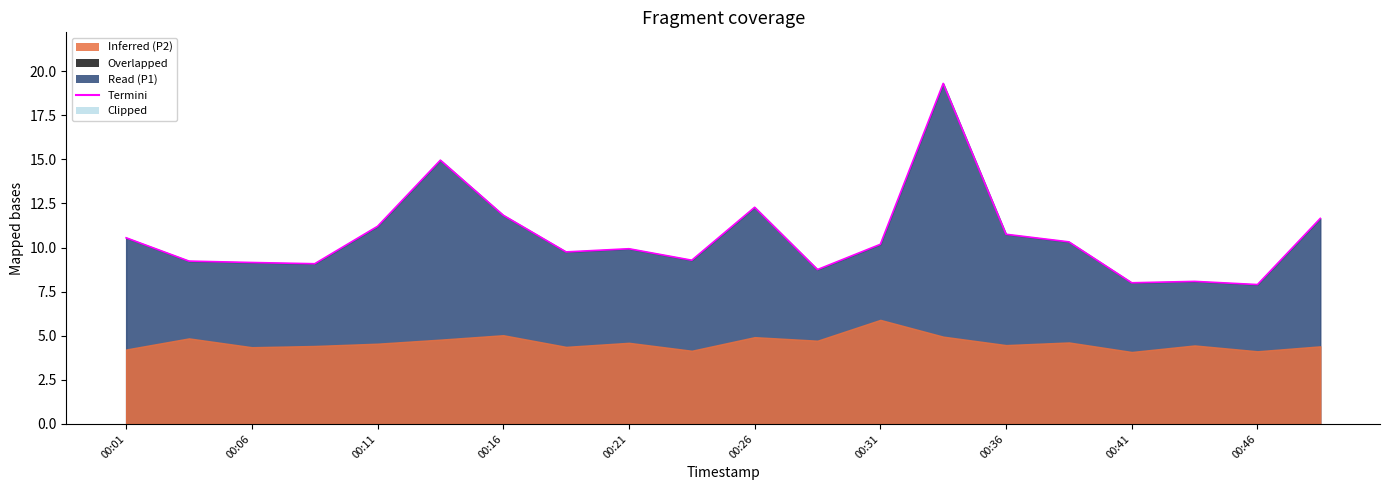

Where is the data nearest to the value 13?

00:26